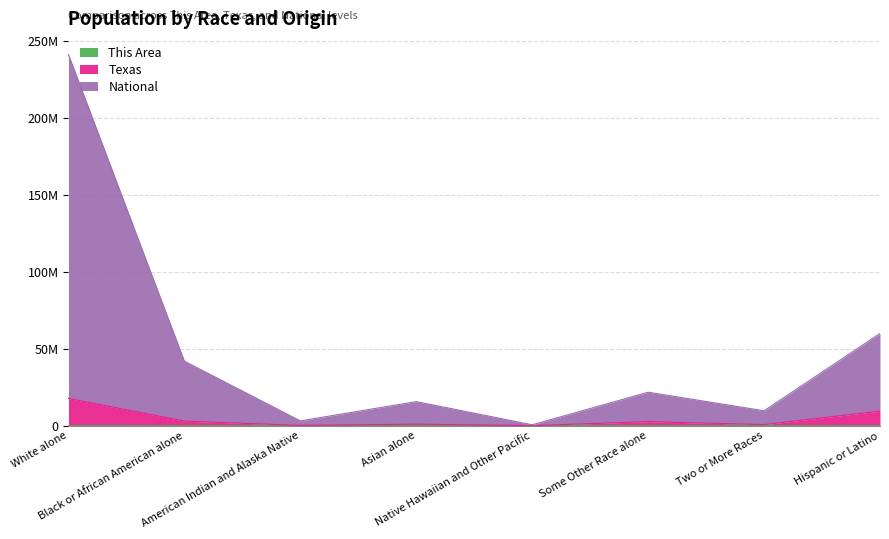

True or false: This Area has more than 1 interior local peaks.

True